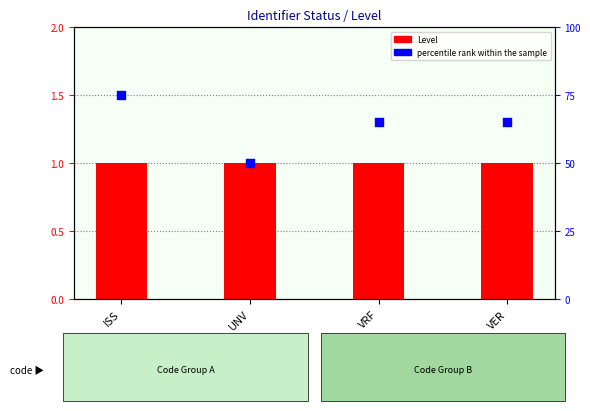

Which series has the widest spread of Y values?

percentile rank within the sample